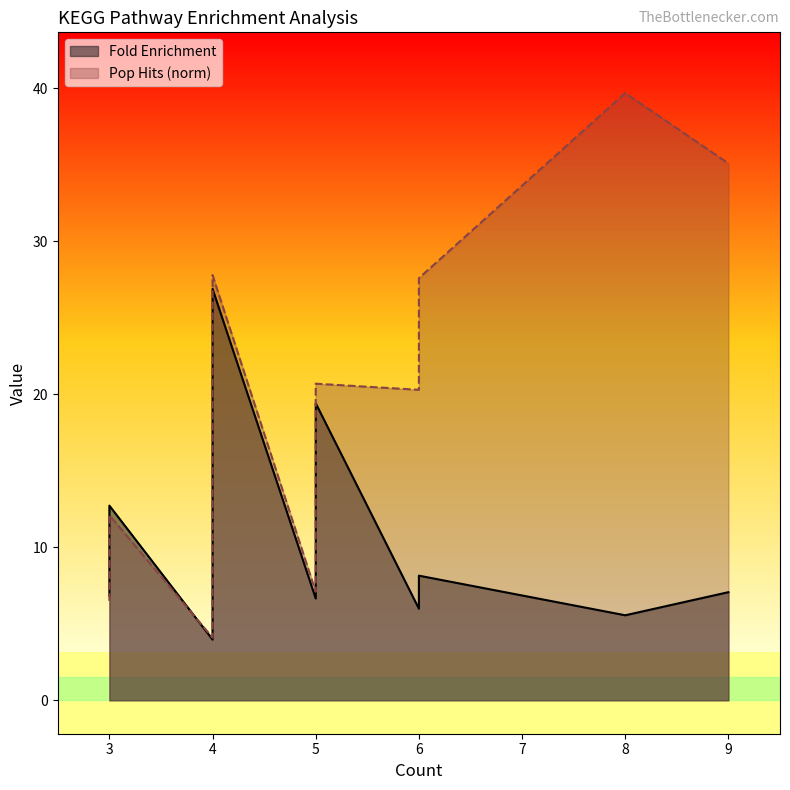

What is the difference between the maximum and minimum values in the Pop Hits (norm) series?

35.6